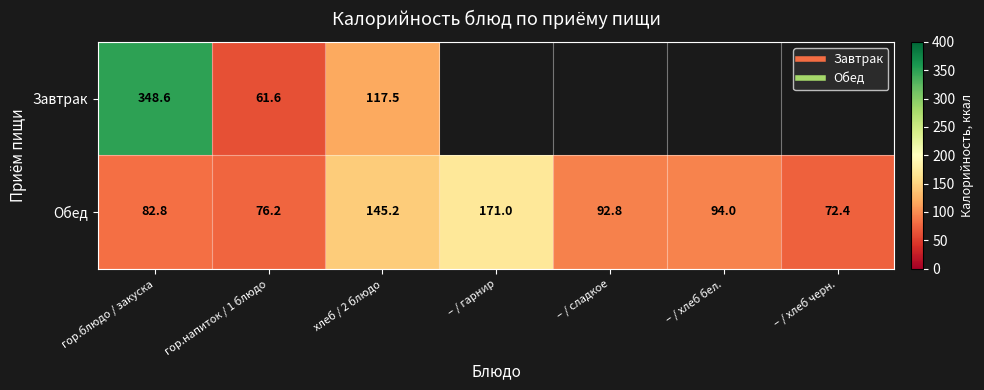

Is the value of Завтрак at гор.блюдо / закуска greater than the value of Обед at гор.напиток / 1 блюдо?

Yes